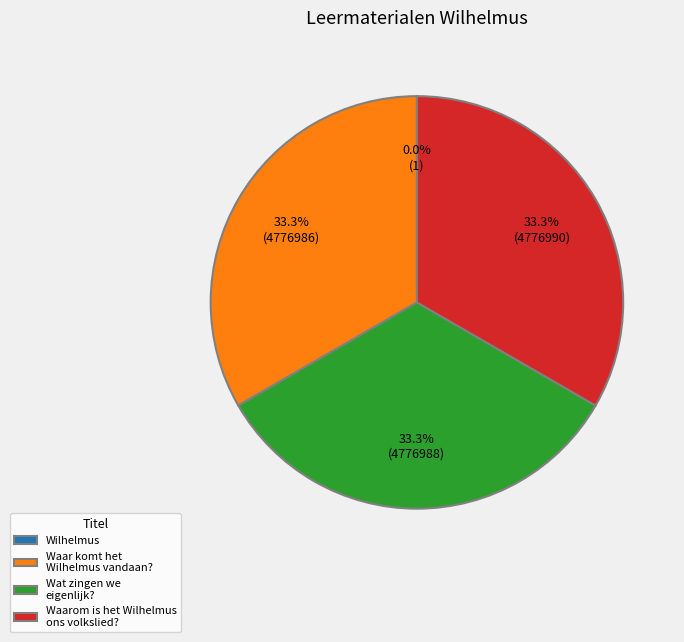

To the nearest percent, what percentage of the pie is Wat zingen we eigenlijk??

33%